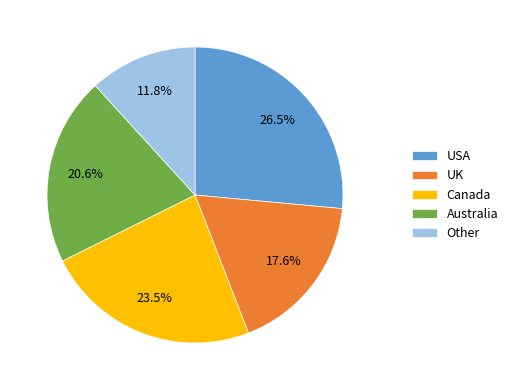

Which category has the biggest portion of the pie?

USA